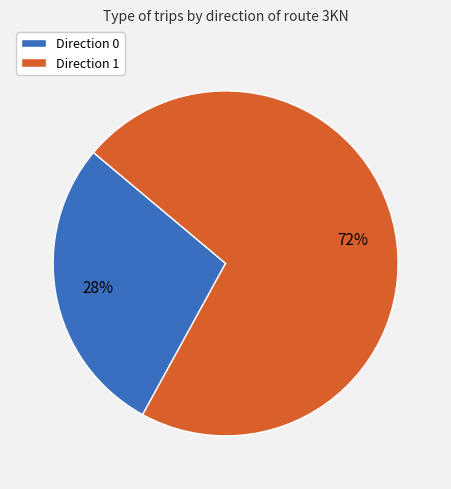

To the nearest percent, what portion does Direction 1 represent?

72%